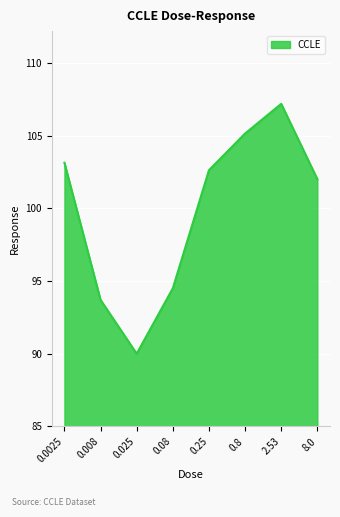

Rank the categories by value from highest to lowest.

2.53, 0.8, 0.0025, 0.25, 8.0, 0.08, 0.008, 0.025